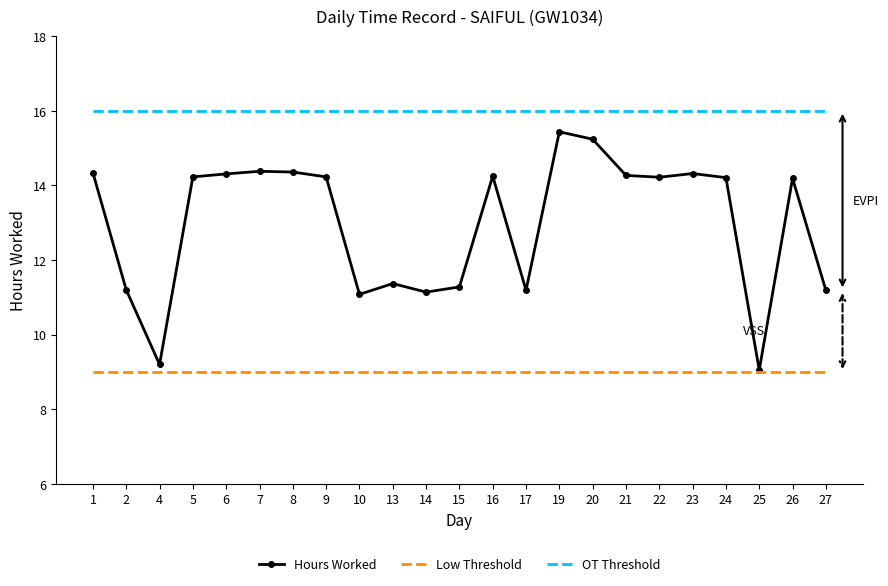

At 14, list the series in order from largest to smallest.

OT Threshold, Hours Worked, Low Threshold